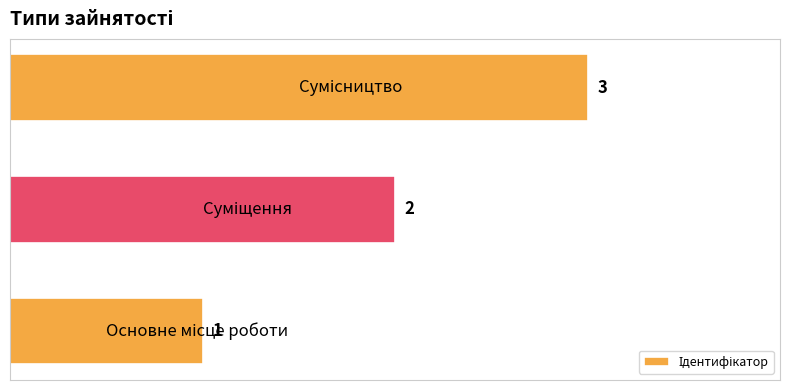

Are the bars horizontal?

Yes